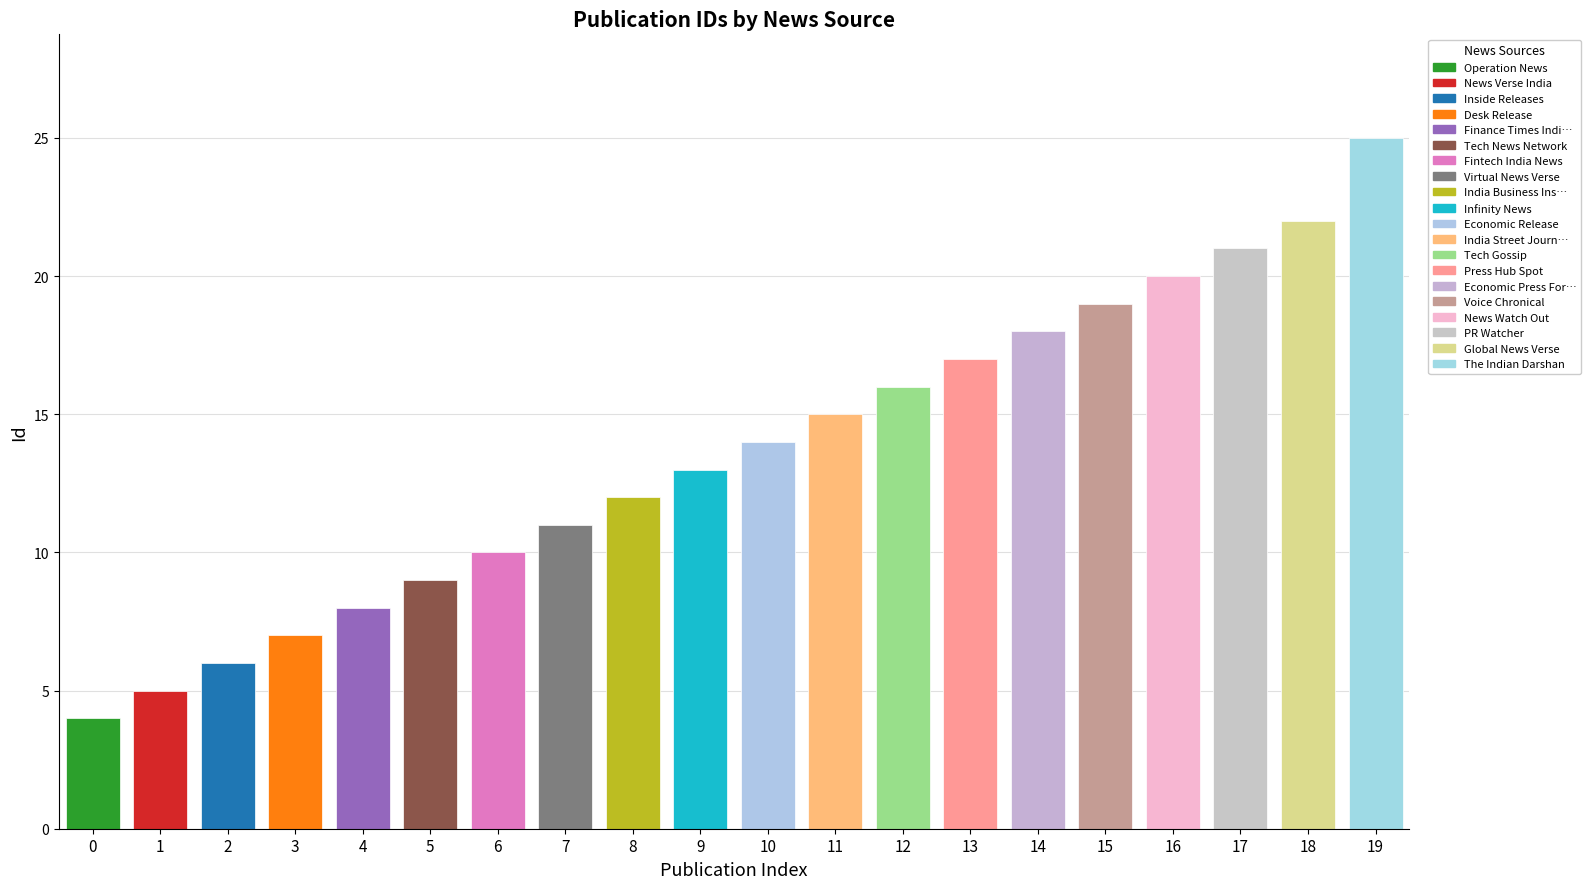

What is the maximum value shown in the chart?

25